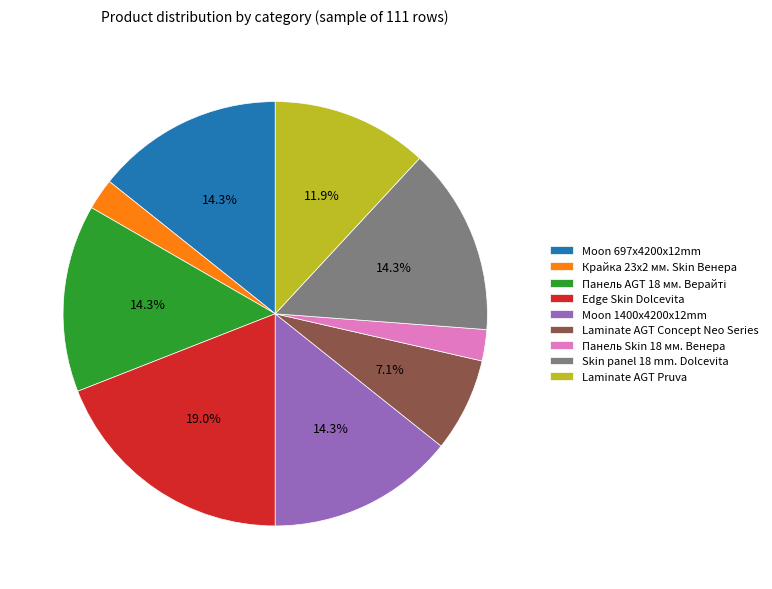

To the nearest percent, what is the difference between the largest and smallest slice percentages?

17%